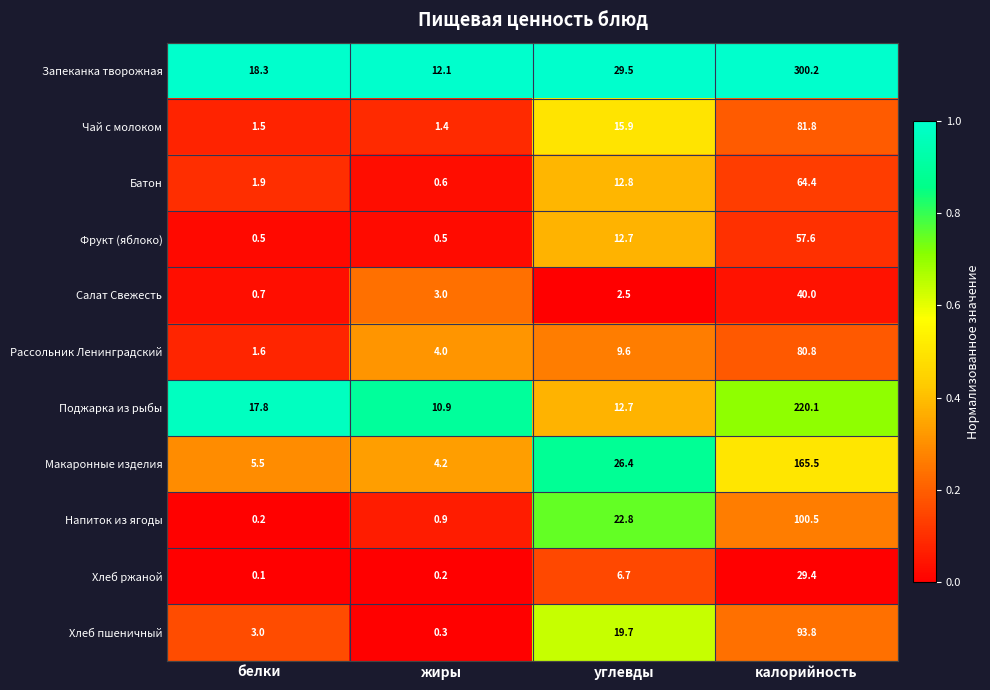

What is the sum of all Хлеб ржаной values?

36.4